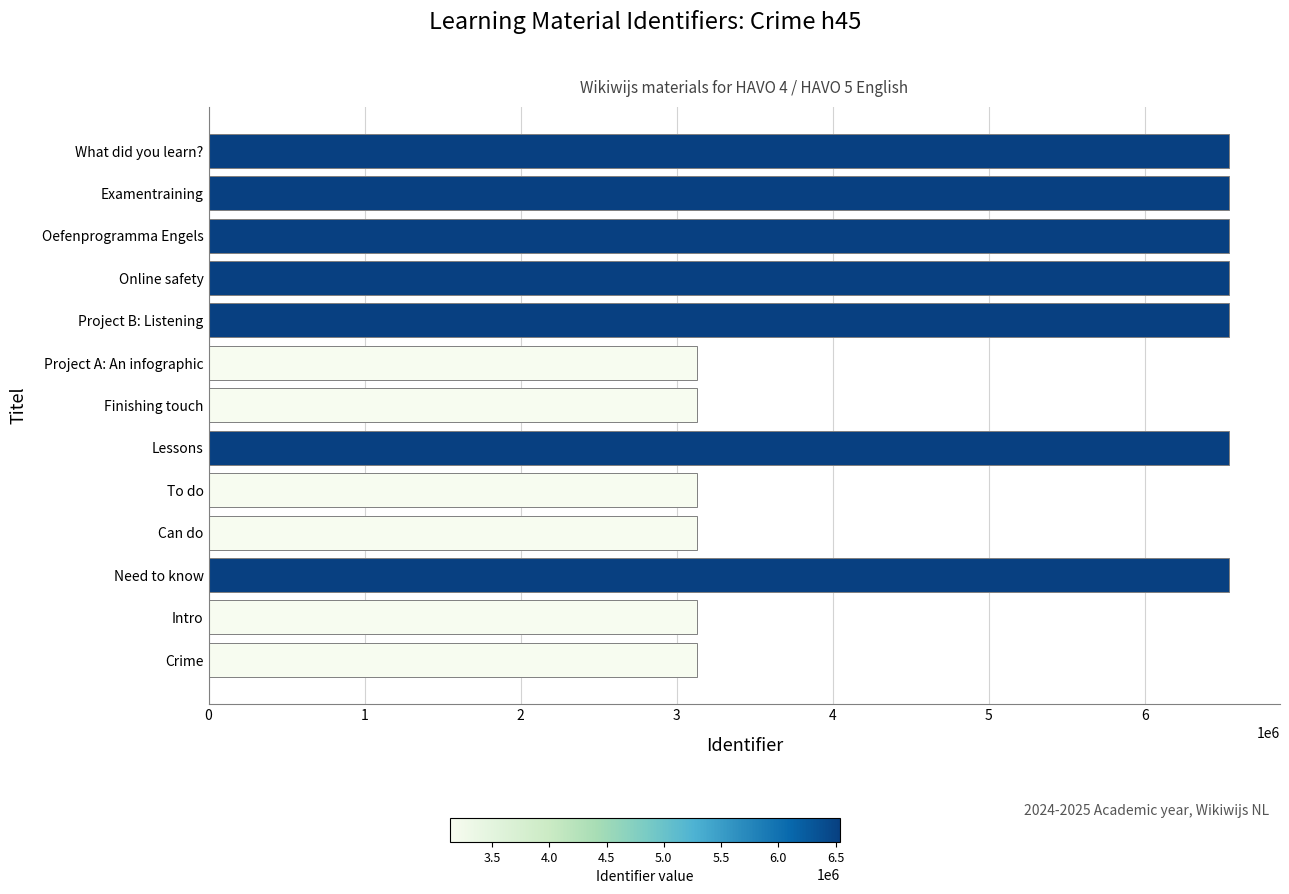

True or false: the data shows 6538601 at Lessons.

True